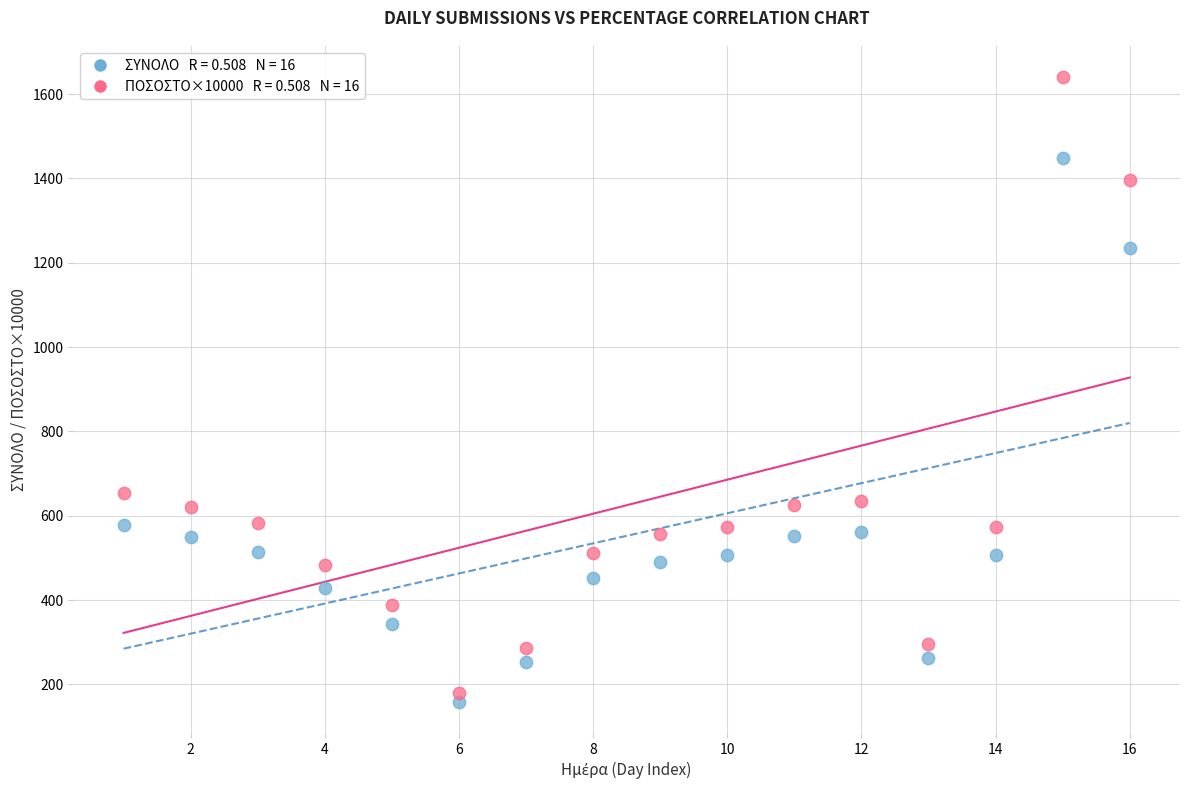

Across all series, what Y value is closest to 899?

652.9